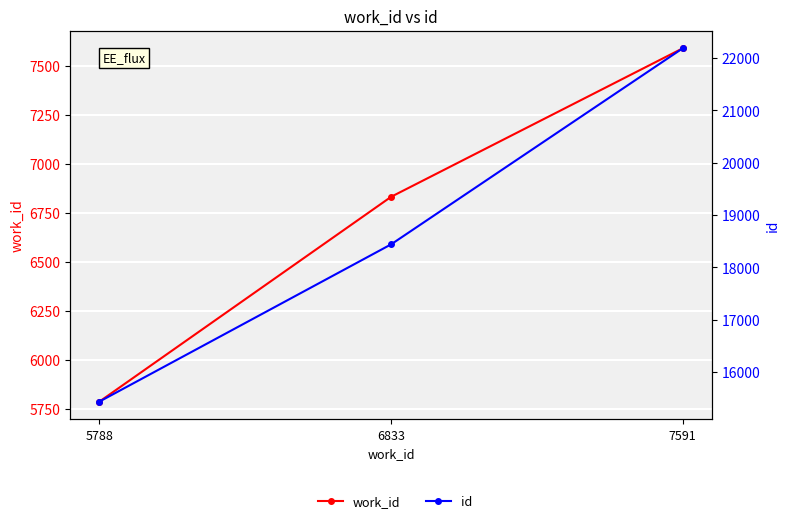

Which category has the lowest value across all series?

5788